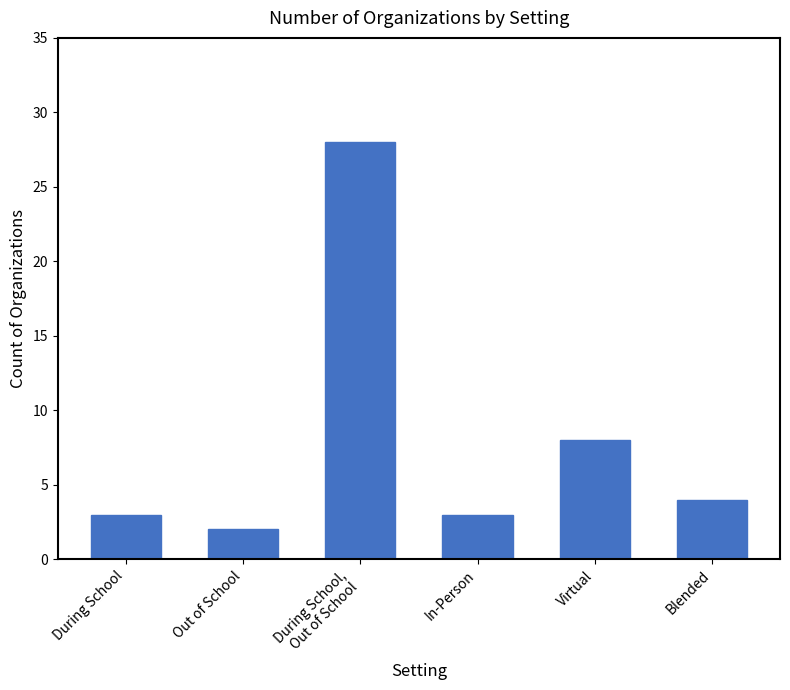

What is the value of the 1st bar from the left?

3